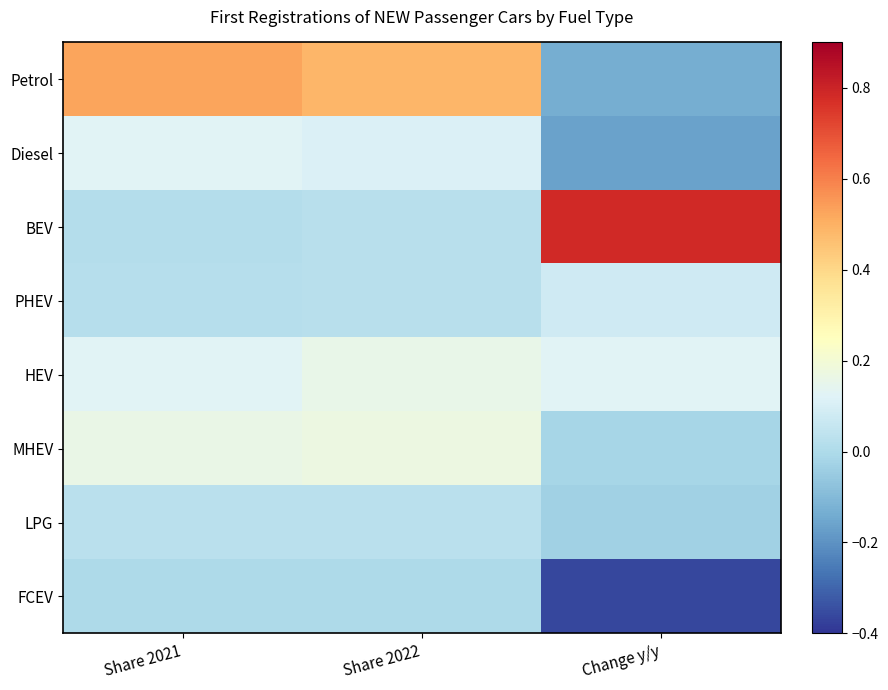

Which series has the widest spread of values?

BEV